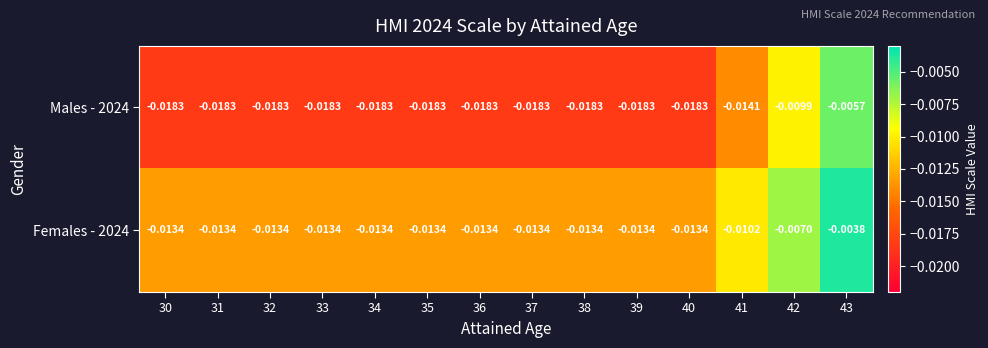

At 35, list the series in order from smallest to largest.

Males - 2024, Females - 2024